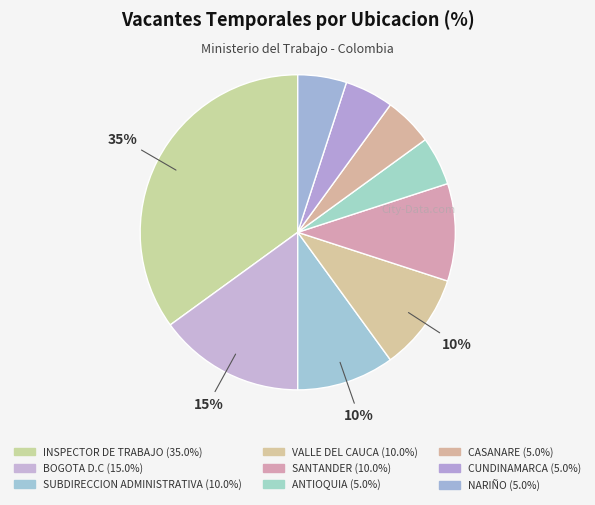

To the nearest percent, what percentage of the pie is CASANARE?

5%